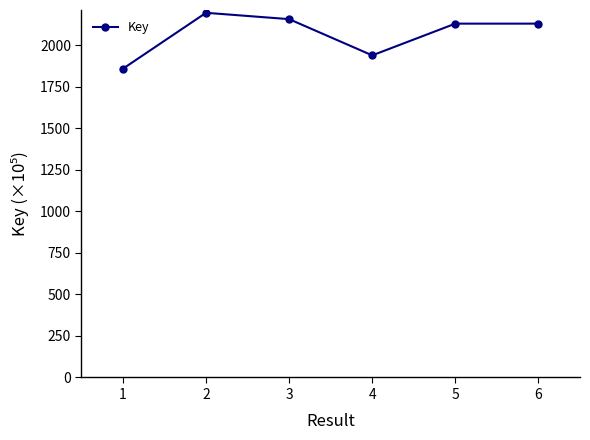

How many lines are shown in the chart?

1